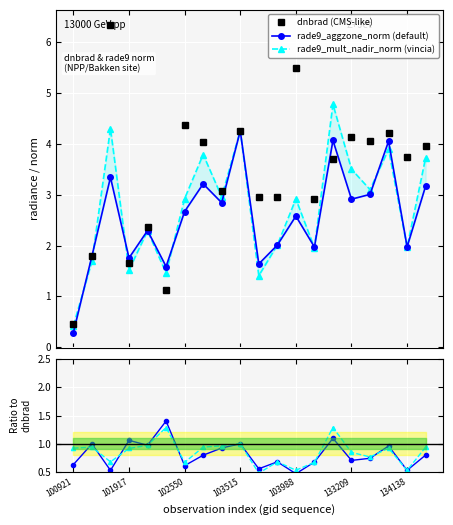

What is the minimum value for rade9_mult_nadir_norm (vincia)?

0.4